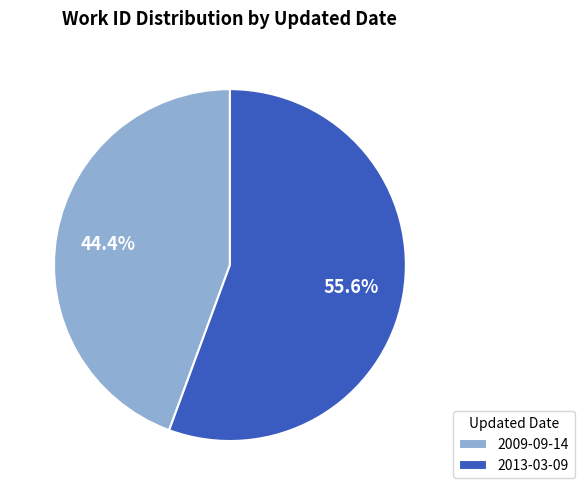

Is there a majority slice in this chart?

Yes